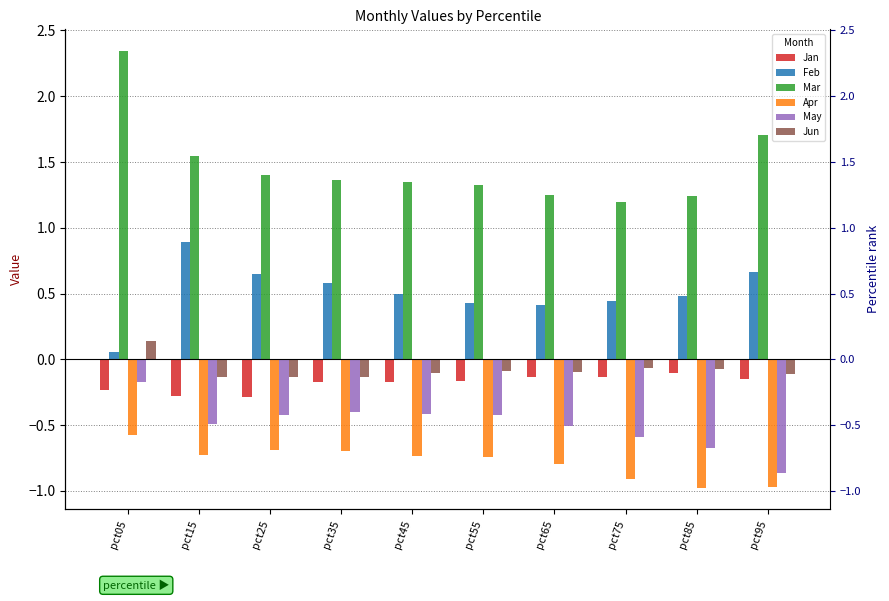

Is the value of Feb at pct85 greater than the value of Jan at pct45?

Yes